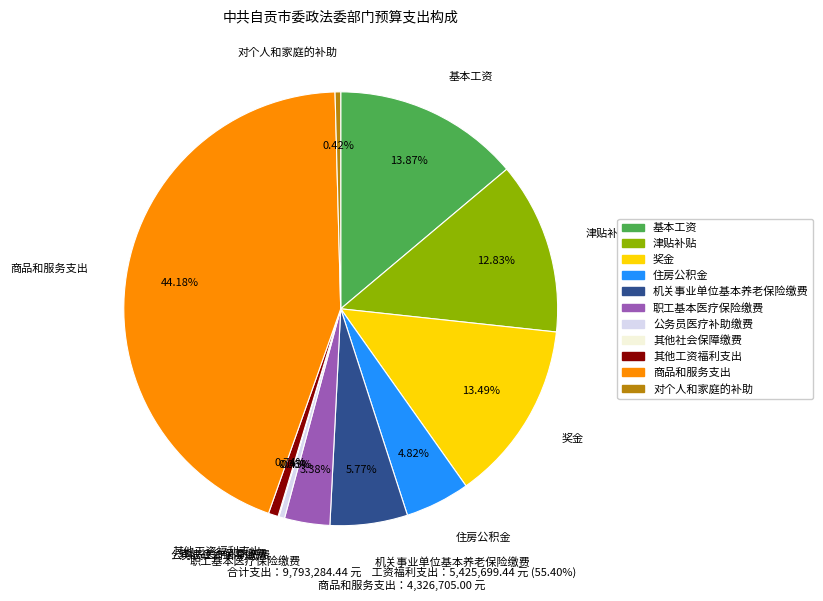

Do 基本工资 and 津贴补贴 together represent more than half of the pie?

No